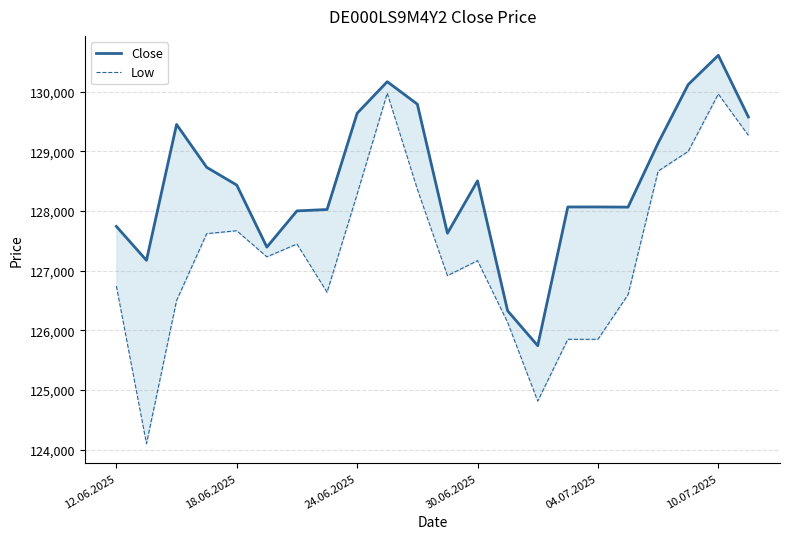

How many data points in Close are above 128433?

10